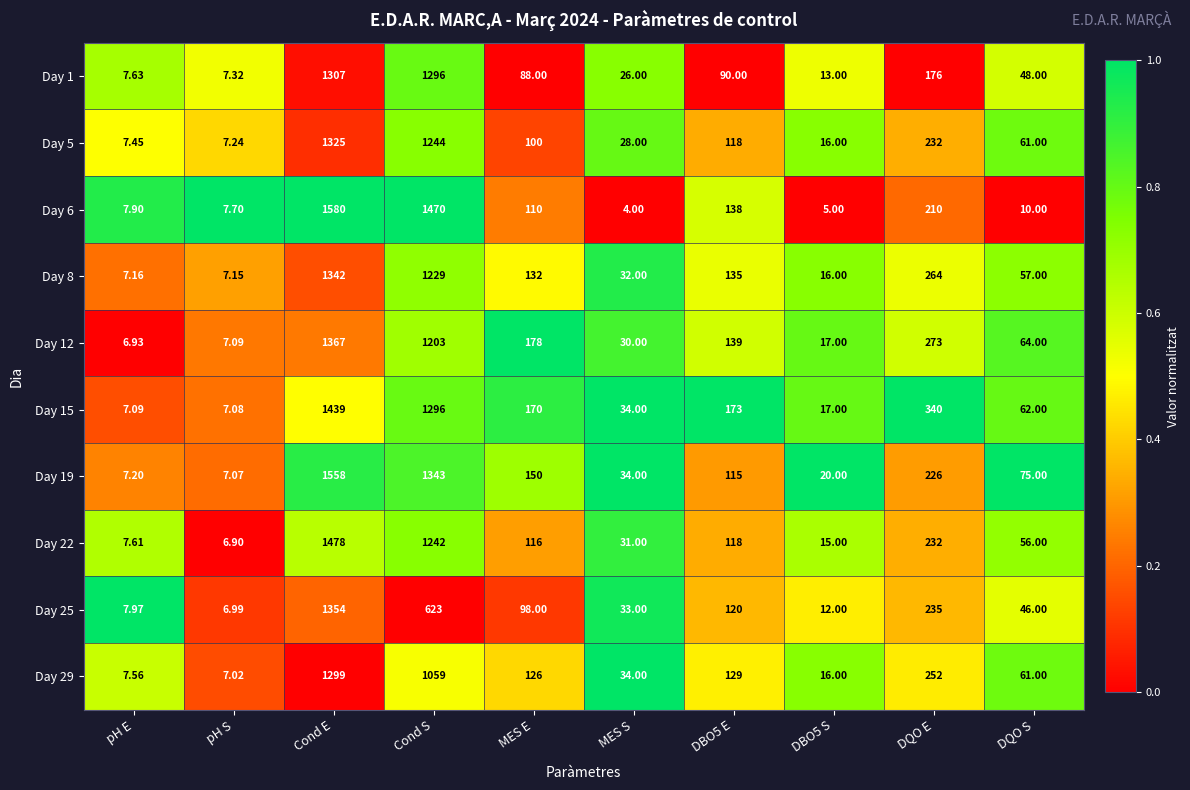

Count the number of data series in this chart.

10